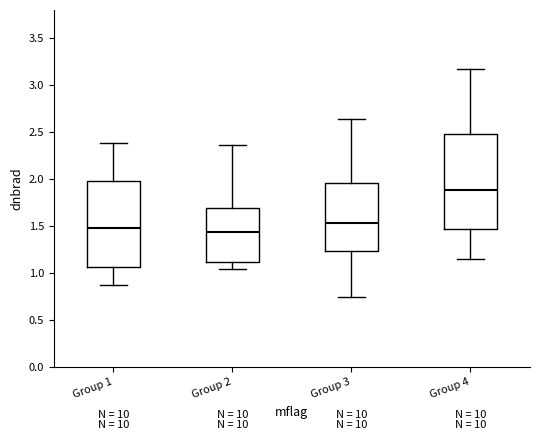

Which box has the highest median line?

Group 4